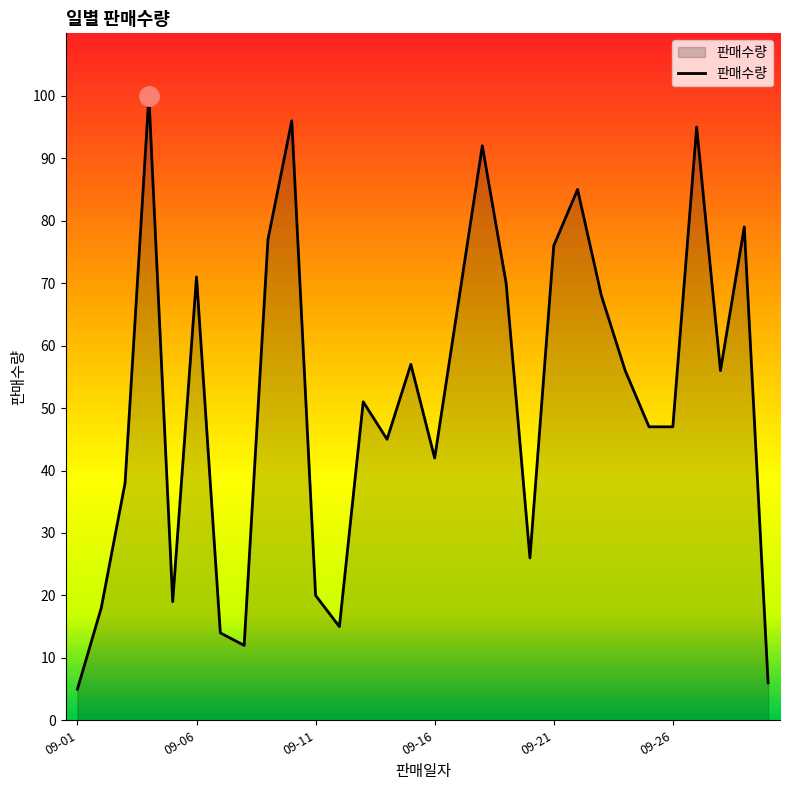

What is the maximum value shown in the chart?

100